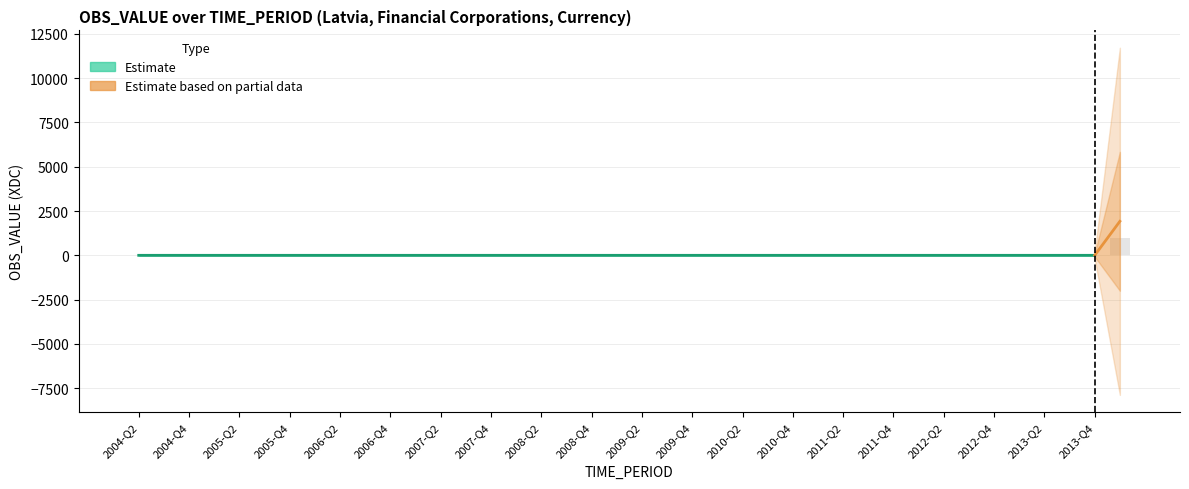

Reading left to right, transcribe all the data shown in this chart.

0.0	0.1	0.0	0.0	0.0	0.0	0.0	0.0	0.0	0.0	0.0	0.0	0.0	0.1	0.0	0.0	0.0	0.0	0.0	0.0	0.0	0.1	0.0	0.0	0.0	0.0	0.0	0.0	0.0	0.0	0.0	0.0	0.0	0.0	0.0	0.0	0.0	0.0	0.1	959.9